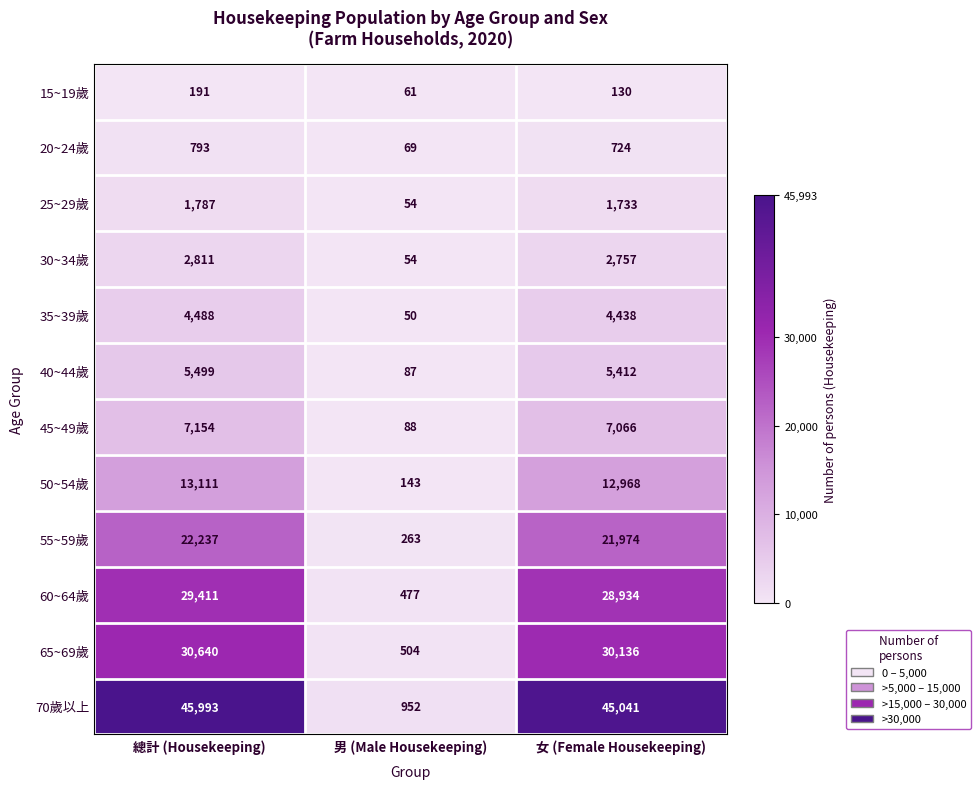

What is the sum of all 70歲以上 values?

91986